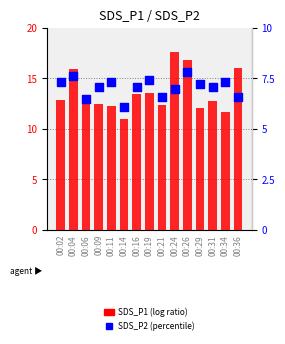

What are all the series names shown in the legend?

SDS_P1 (log ratio), SDS_P2 (percentile)